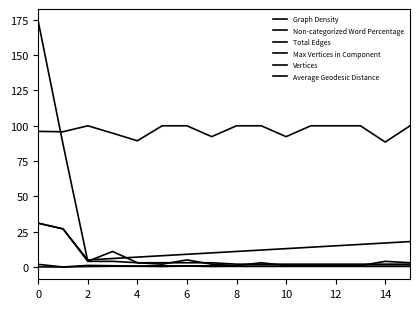

Which series has the widest spread of values?

Total Edges